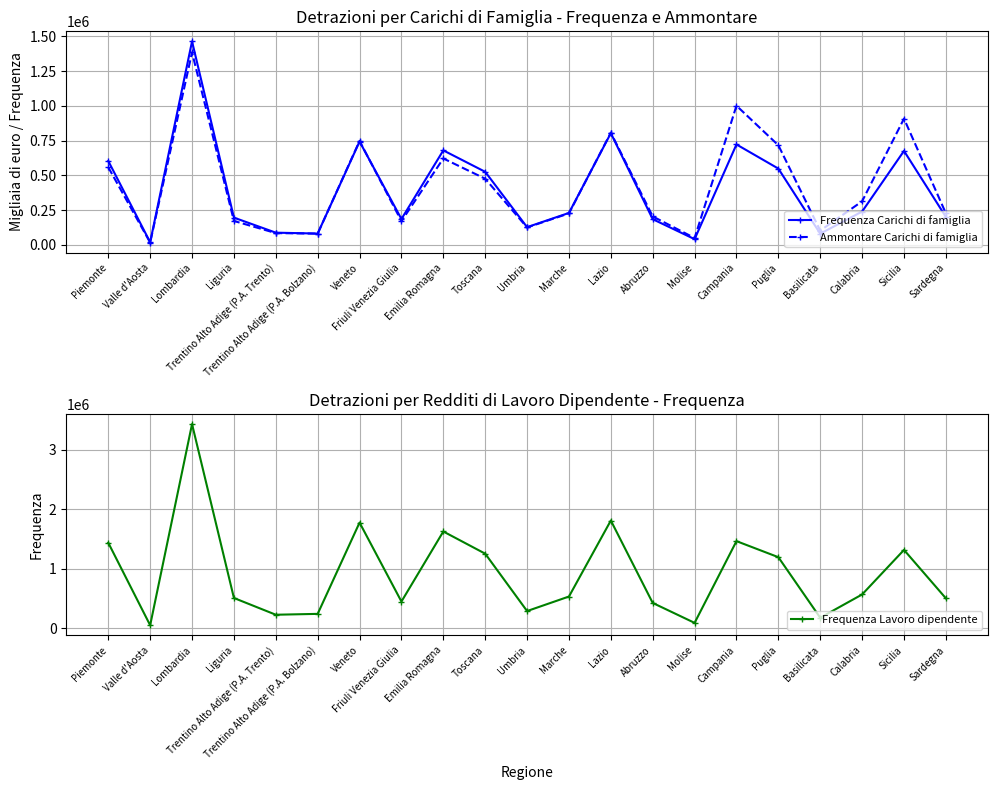

Reading right to left, what are all the values shown in this chart?

Frequenza Carichi di famiglia: 201211	675631	239503	80395	548328	722125	41047	184639	803260	229590	127230	525267	679485	185825	743018	81211	87683	195877	1463268	18777	602941
Ammontare Carichi di famiglia: 226634	907603	313171	102544	716201	1000744	49057	204430	806854	226183	125092	475704	621232	170789	747021	80708	84627	172000	1384268	16584	557849
Frequenza Lavoro dipendente: 501270	1313961	565620	174711	1191922	1461392	88480	423279	1807446	531027	286967	1250800	1623459	446759	1772723	239773	225244	506385	3427029	48203	1433516